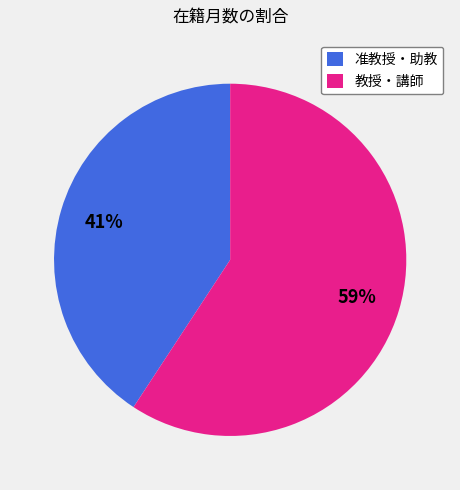

Between 准教授・助教 and 教授・講師, which is larger?

教授・講師